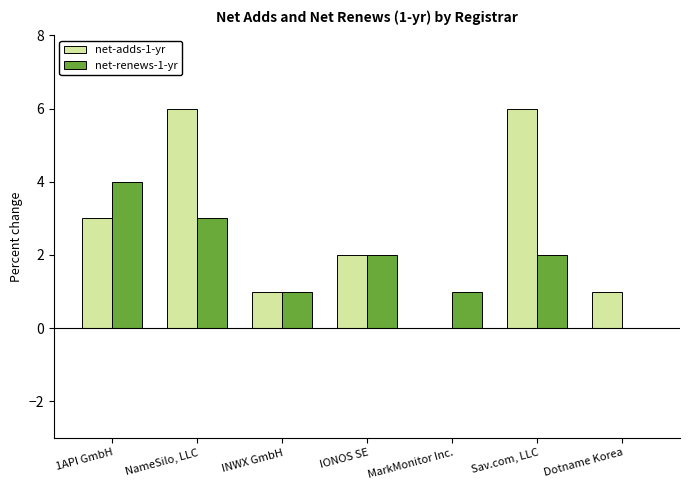

Count the net-adds-1-yr values in the range 1 to 6.

6